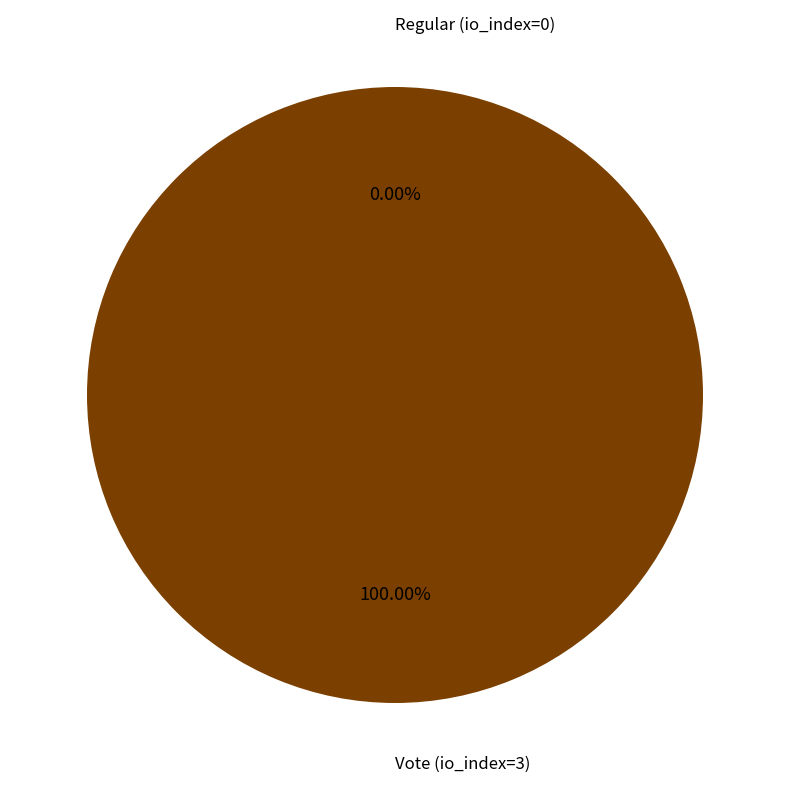

To the nearest percent, what percentage of the pie is Vote (io_index=3)?

100%